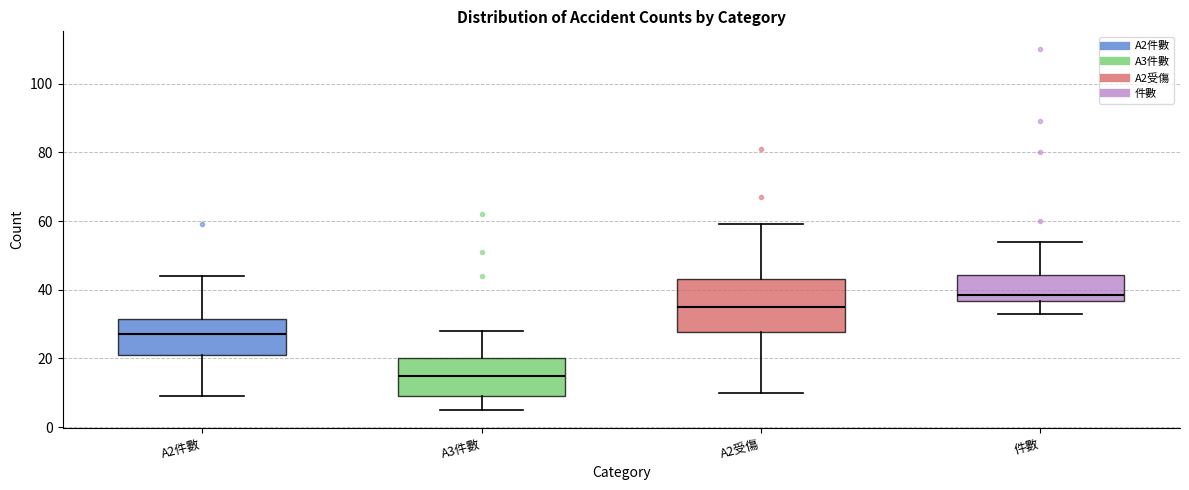

Reading left to right, read every box against the y-axis: the position of its median line, the range the box covers, and the ends of its whiskers. The values are not printed on the chart, so give them approximately, as read against the axis.

A2件數: median 28, box 22 to 32, whiskers 10 to 44
A3件數: median 16, box 10 to 20, whiskers 6 to 28
A2受傷: median 36, box 28 to 44, whiskers 10 to 60
件數: median 38, box 36 to 44, whiskers 34 to 54